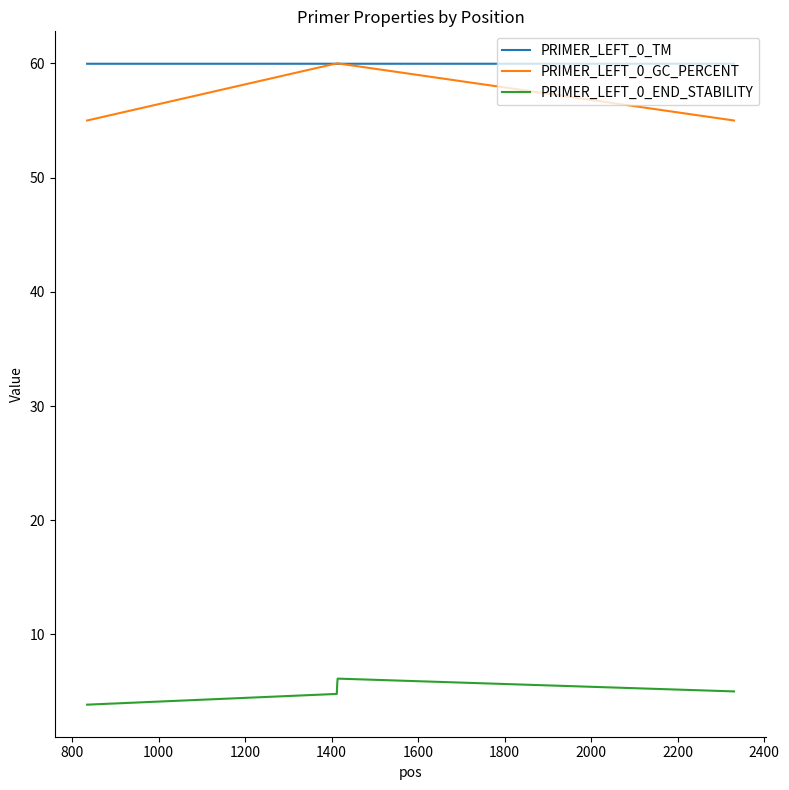

What is the maximum value for PRIMER_LEFT_0_END_STABILITY?

6.1